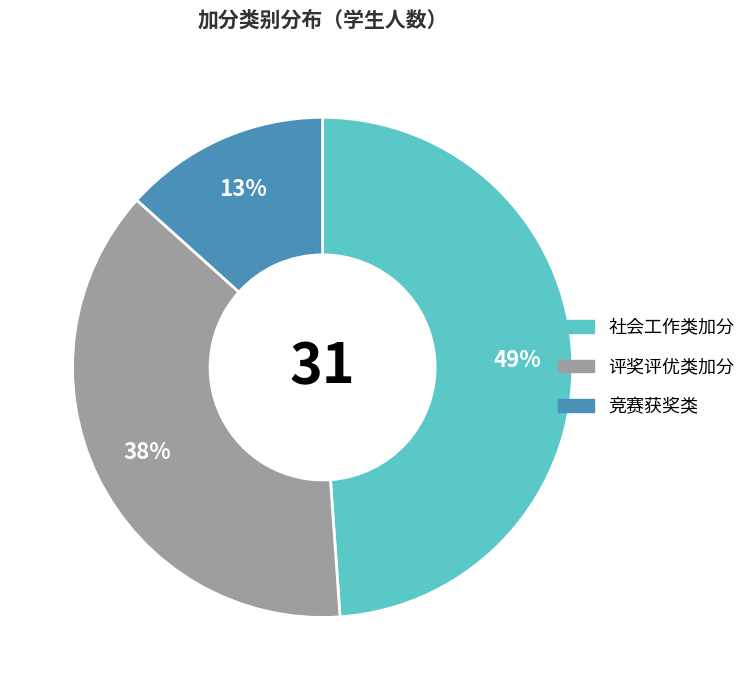

Rank the categories by value from highest to lowest.

社会工作类加分, 评奖评优类加分, 竞赛获奖类